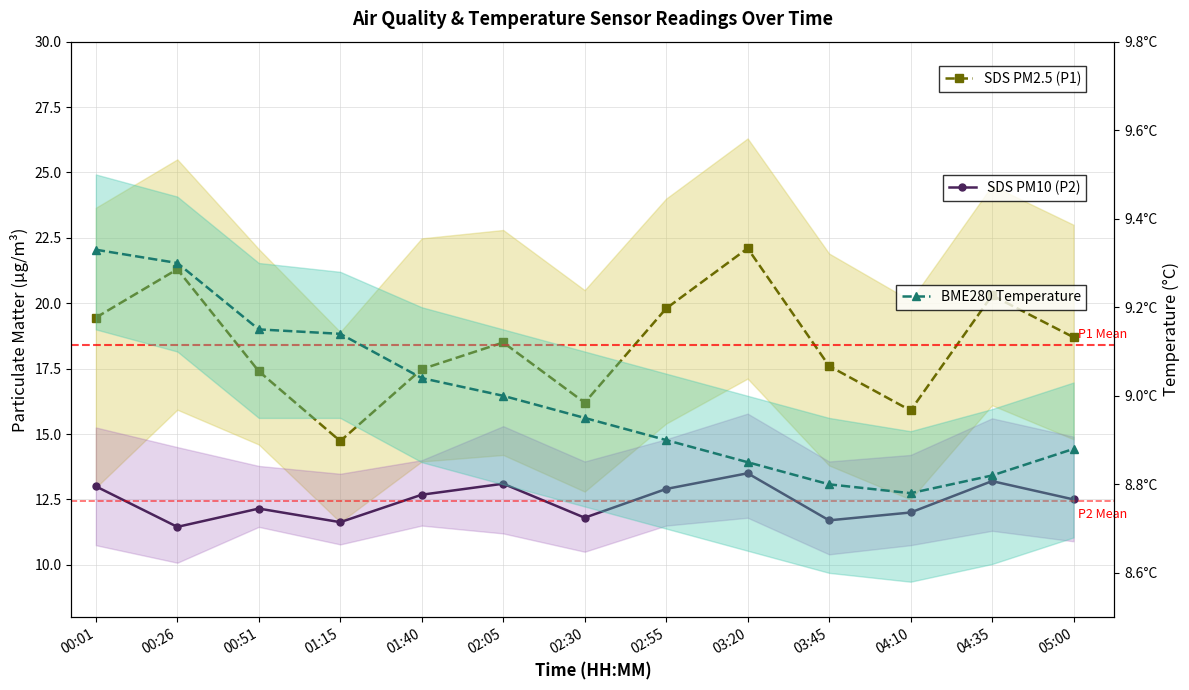

What is the difference between the maximum and minimum values in the SDS PM2.5 (P1) series?

7.4